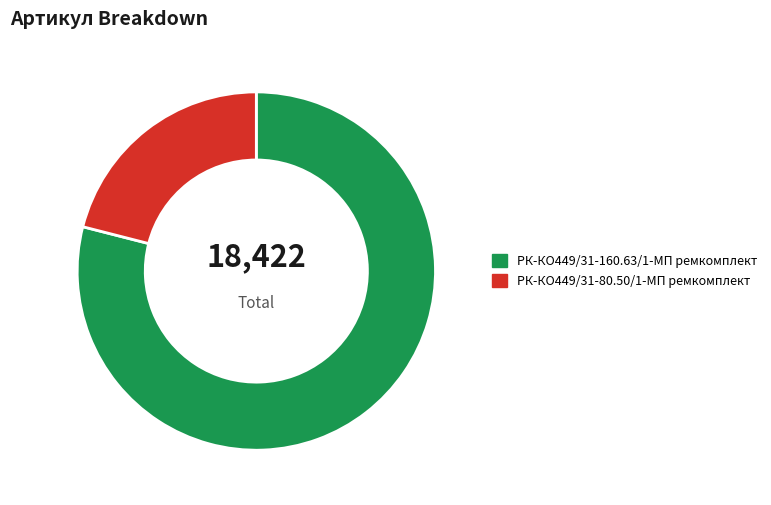

Approximately how many times larger is the value at РК-КО449/31-160.63/1-МП ремкомплект compared to РК-КО449/31-80.50/1-МП ремкомплект?

3.8